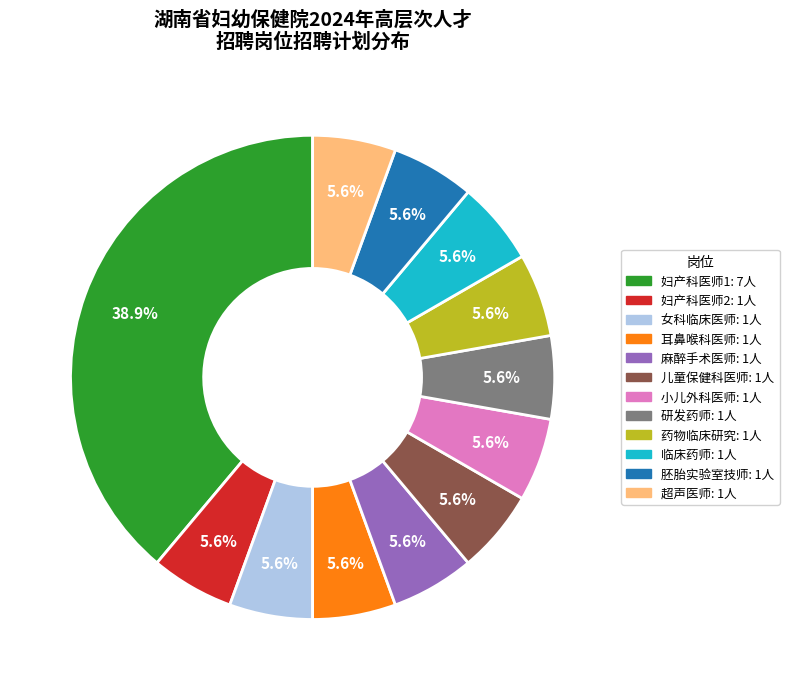

What is the largest slice in the pie chart?

妇产科医师1